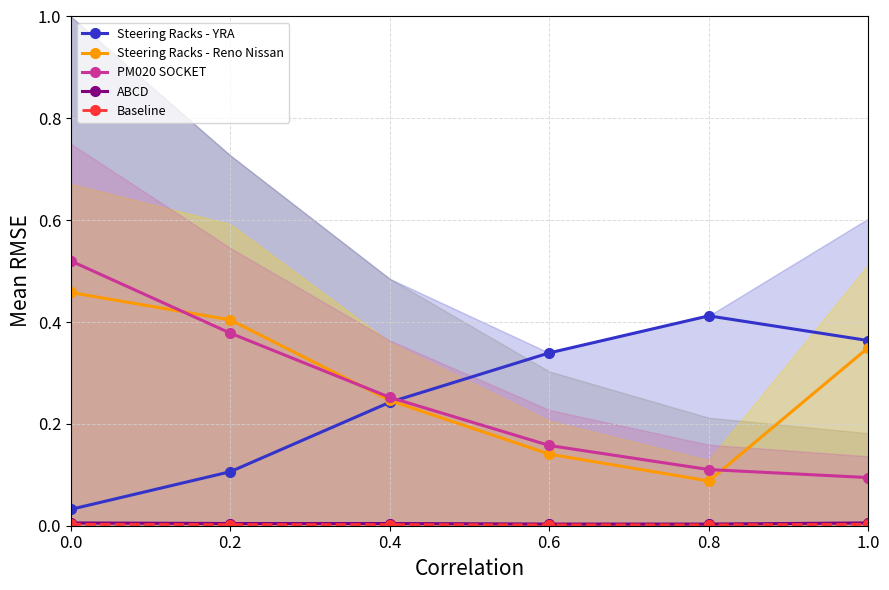

Reading left to right, list all the values displayed in this chart.

Steering Racks - YRA: 0.0	0.1	0.2	0.3	0.4	0.4
Steering Racks - Reno Nissan: 0.5	0.4	0.2	0.1	0.1	0.3
PM020 SOCKET: 0.5	0.4	0.3	0.2	0.1	0.1
ABCD: 0.0	0.0	0.0	0.0	0.0	0.0
Baseline: 0.0	0.0	0.0	0.0	0.0	0.0